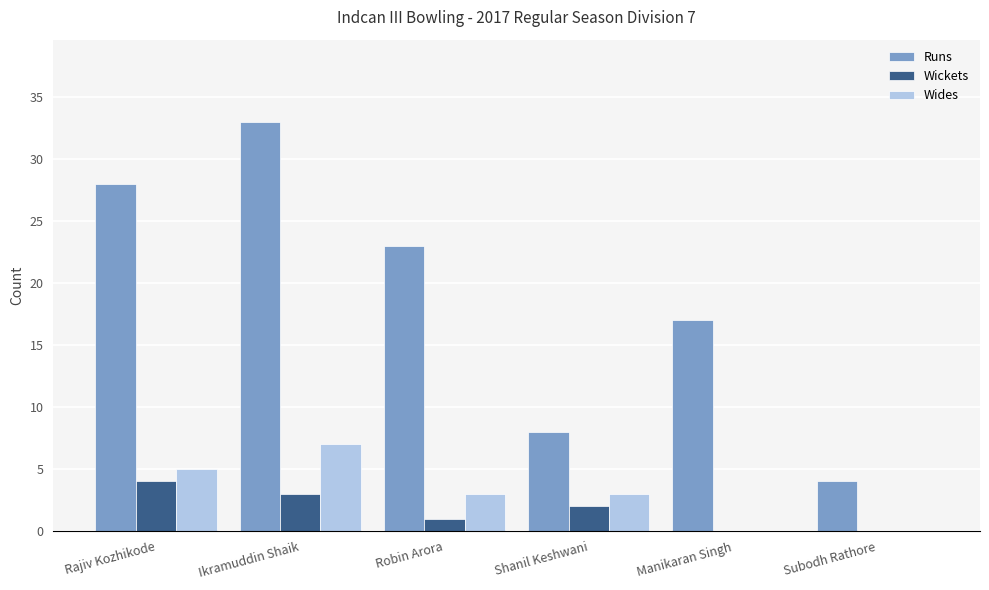

Which category has the highest value across all series?

Ikramuddin Shaik